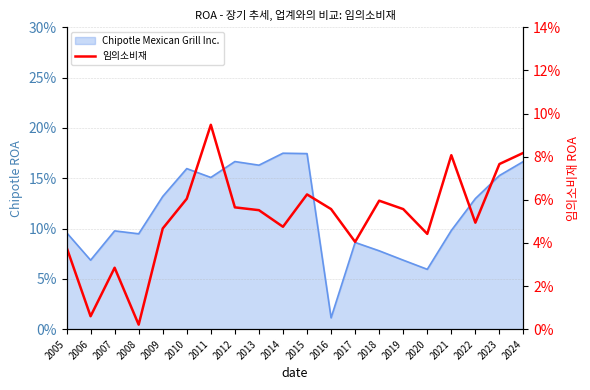

Reading left to right, what are all the values shown in this chart?

2005=0.0	2006=0.0	2007=0.0	2008=0.0	2009=0.0	2010=0.1	2011=0.1	2012=0.1	2013=0.1	2014=0.0	2015=0.1	2016=0.1	2017=0.0	2018=0.1	2019=0.1	2020=0.0	2021=0.1	2022=0.0	2023=0.1	2024=0.1